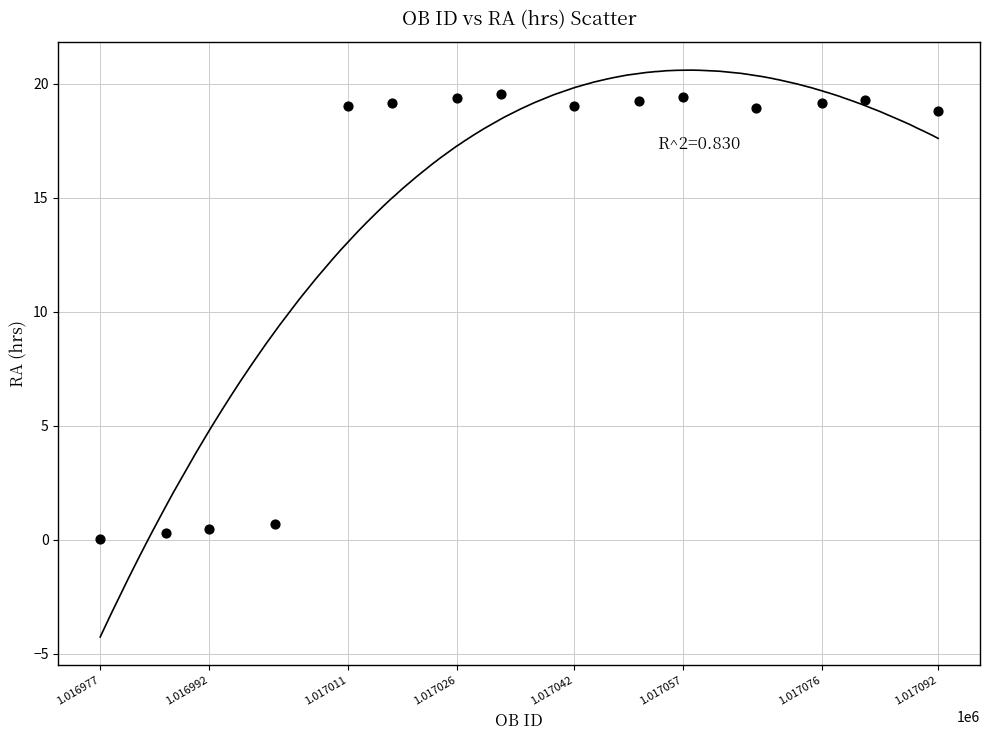

What is the range of X values (max minus min)?

115.0